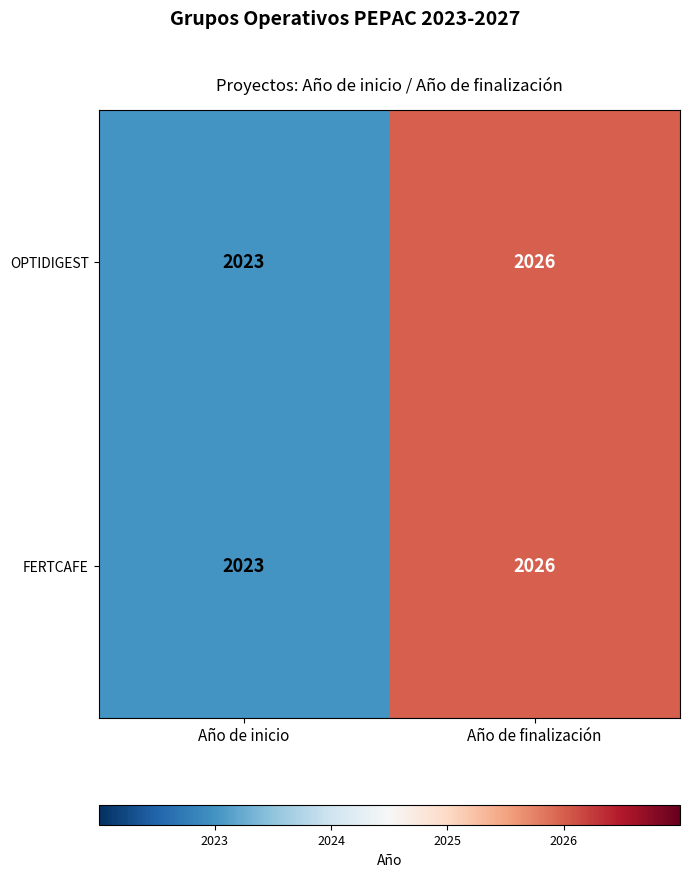

What is the difference between the maximum and minimum values in the FERTCAFE series?

3